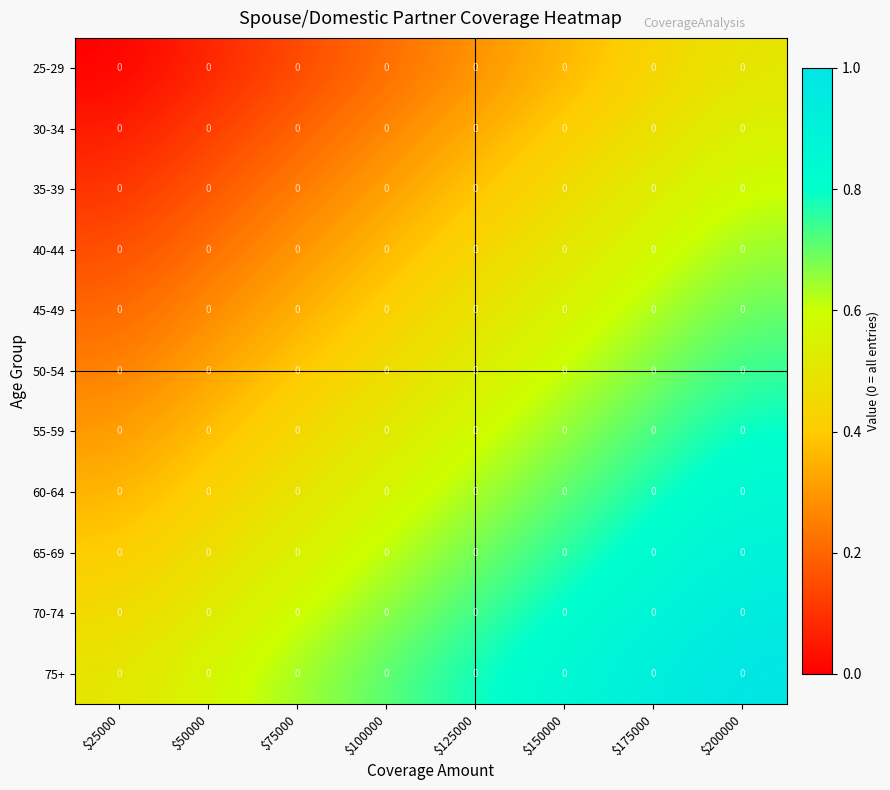

At which label is 25-29 closest to 0?

$25000